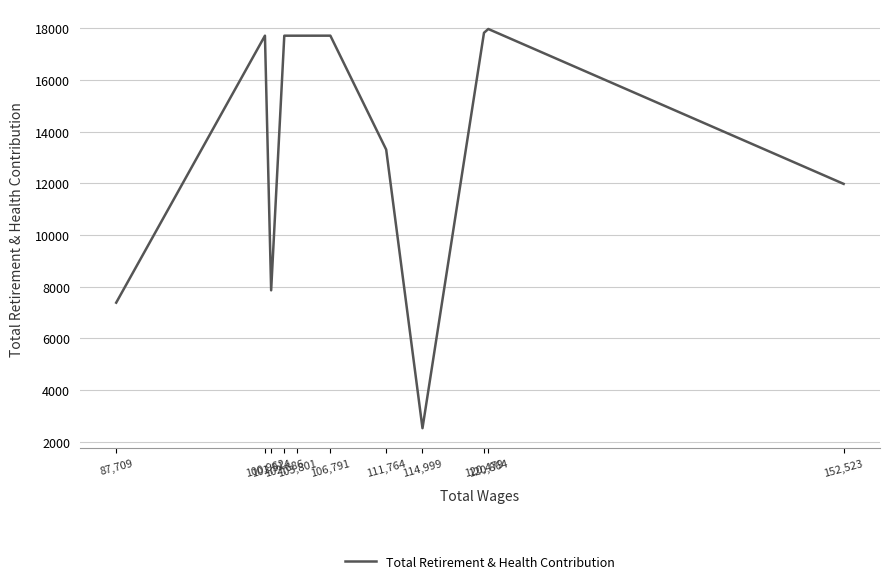

The chart shows a value of 17706 at 103,801. True or false?

True